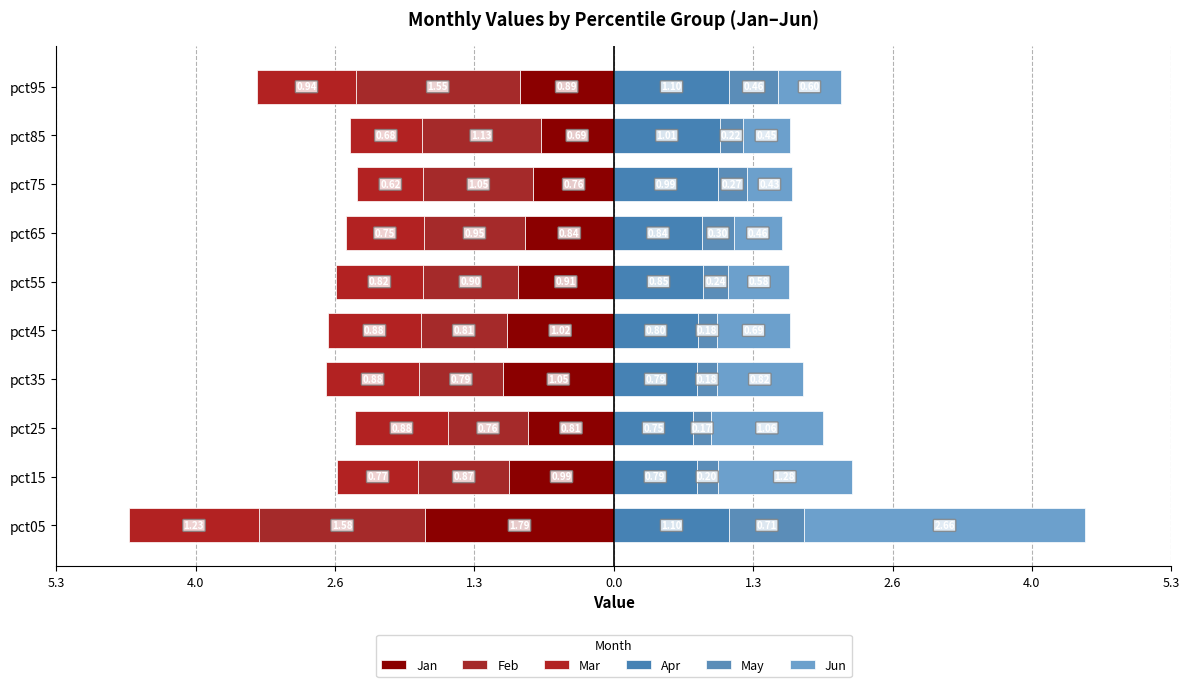

Reading left to right, list all the values displayed in this chart.

Jan: -1.8	-1.0	-0.8	-1.1	-1.0	-0.9	-0.8	-0.8	-0.7	-0.9
Feb: -1.6	-0.9	-0.8	-0.8	-0.8	-0.9	-1.0	-1.0	-1.1	-1.6
Mar: -1.2	-0.8	-0.9	-0.9	-0.9	-0.8	-0.7	-0.6	-0.7	-0.9
Apr: 1.1	0.8	0.8	0.8	0.8	0.8	0.8	1.0	1.0	1.1
May: 0.7	0.2	0.2	0.2	0.2	0.2	0.3	0.3	0.2	0.5
Jun: 2.7	1.3	1.1	0.8	0.7	0.6	0.5	0.4	0.4	0.6